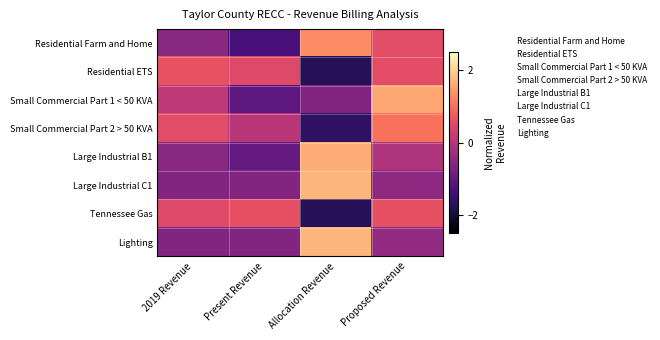

Reading left to right, transcribe all the data shown in this chart.

Residential Farm and Home: 2019 Revenue=-0.5	Present Revenue=-1.3	Allocation Revenue=1.3	Proposed Revenue=0.6
Residential ETS: 2019 Revenue=0.6	Present Revenue=0.5	Allocation Revenue=-1.7	Proposed Revenue=0.6
Small Commercial Part 1 < 50 KVA: 2019 Revenue=0.1	Present Revenue=-1.1	Allocation Revenue=-0.6	Proposed Revenue=1.6
Small Commercial Part 2 > 50 KVA: 2019 Revenue=0.6	Present Revenue=0.1	Allocation Revenue=-1.6	Proposed Revenue=1.0
Large Industrial B1: 2019 Revenue=-0.5	Present Revenue=-1.0	Allocation Revenue=1.6	Proposed Revenue=-0.1
Large Industrial C1: 2019 Revenue=-0.6	Present Revenue=-0.6	Allocation Revenue=1.7	Proposed Revenue=-0.5
Tennessee Gas: 2019 Revenue=0.5	Present Revenue=0.6	Allocation Revenue=-1.7	Proposed Revenue=0.6
Lighting: 2019 Revenue=-0.6	Present Revenue=-0.6	Allocation Revenue=1.7	Proposed Revenue=-0.4